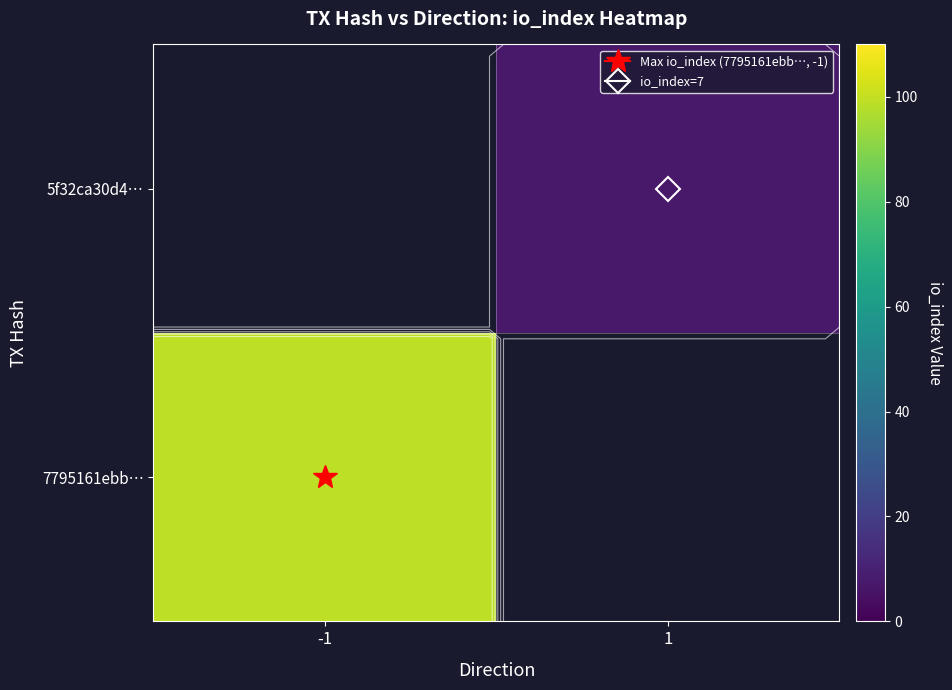

At which label does 5f32ca30d4… reach its peak?

-1